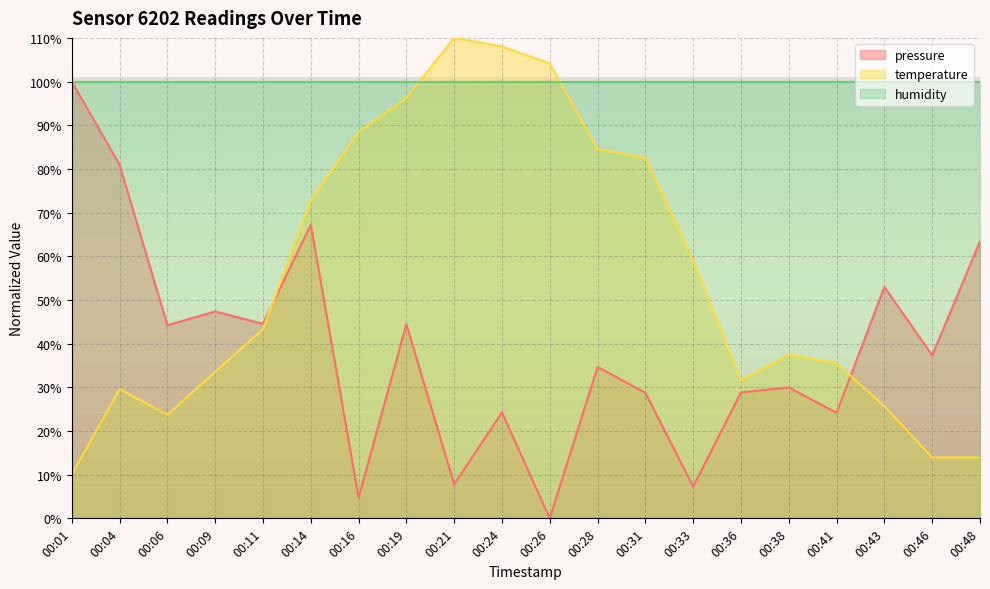

At which category is the sum across all series the highest?

00:19